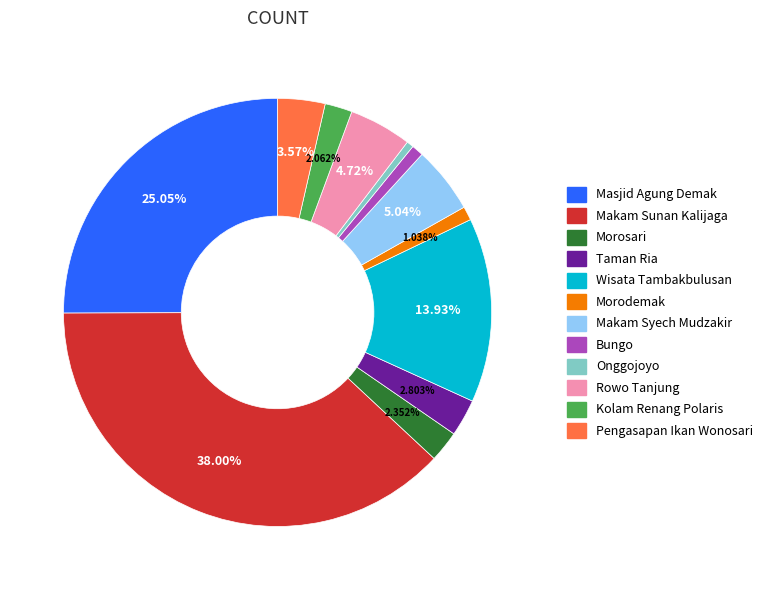

Is there a majority slice in this chart?

No